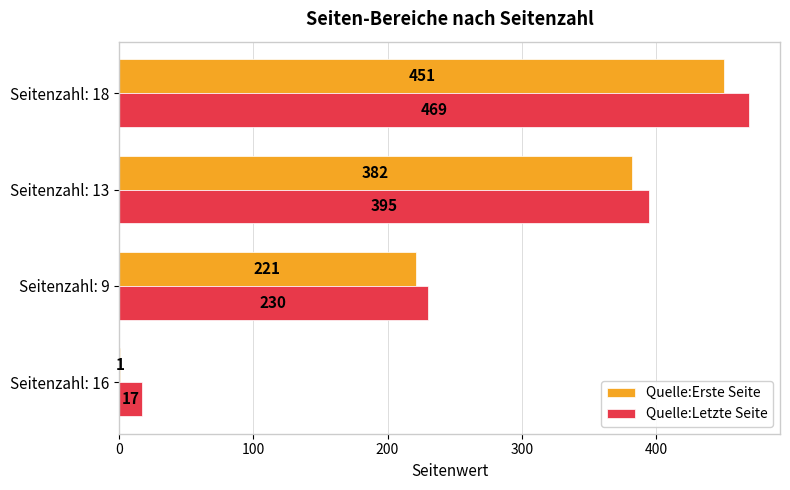

Which series has the largest total across all categories?

Quelle:Letzte Seite